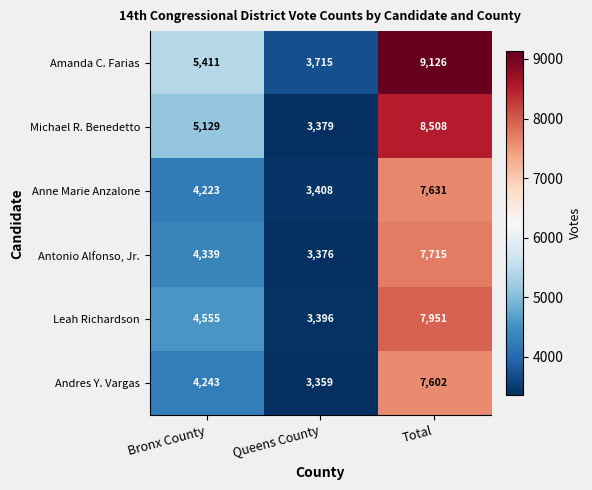

Which series has the largest total across all categories?

Amanda C. Farias